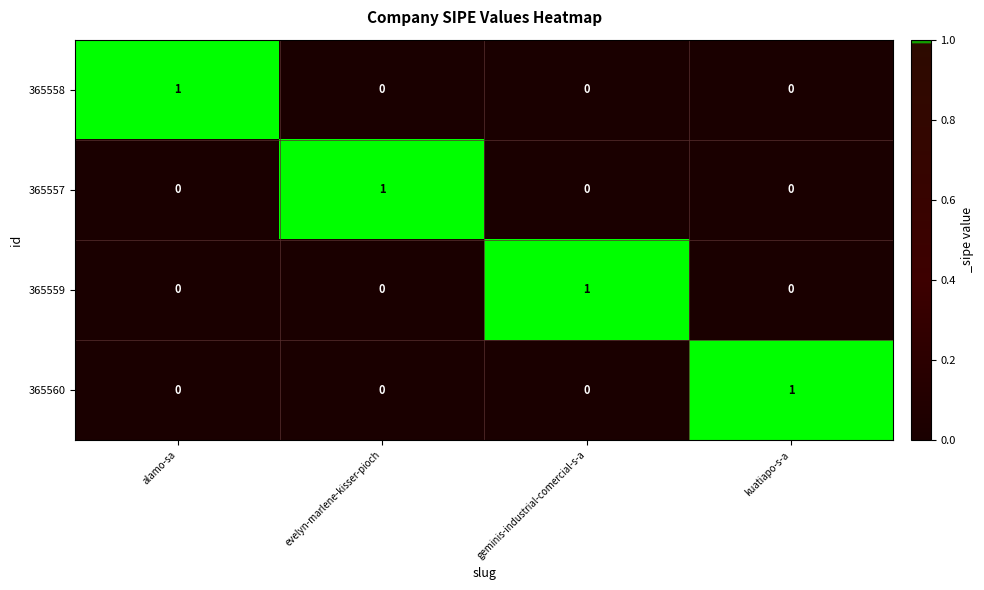

The 365559 series shows 1 at geminis-industrial-comercial-s-a. True or false?

True